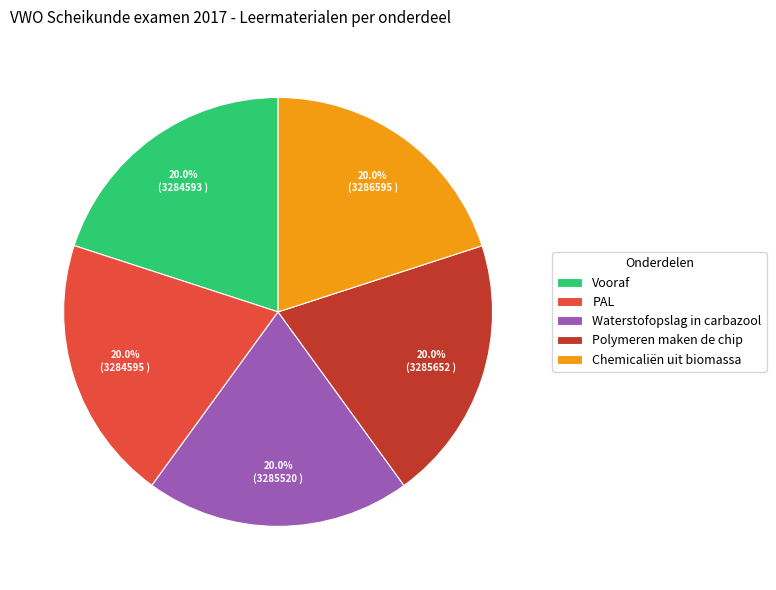

Combined, do Vooraf and Chemicaliën uit biomassa account for over 50%?

No